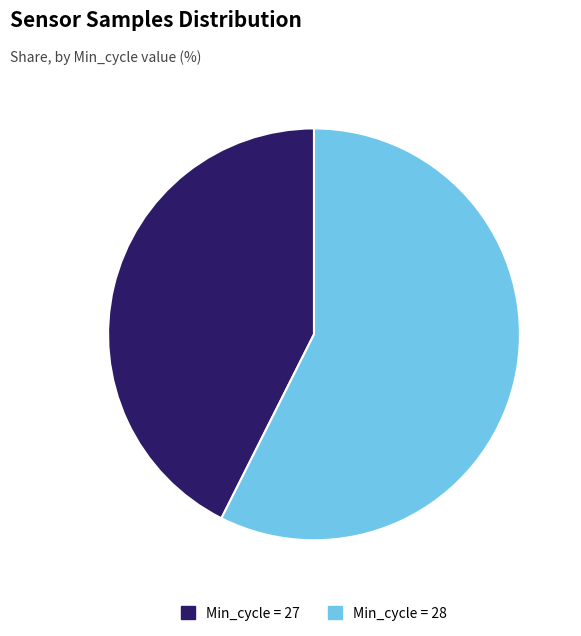

Which has a higher value, Min_cycle = 28 or Min_cycle = 27?

Min_cycle = 28